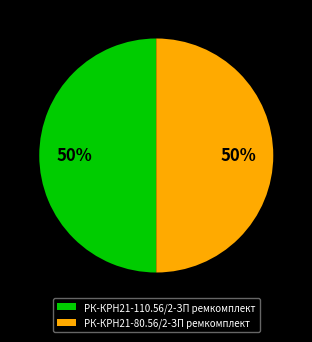

The РК-КРН21-110.56/2-ЗП ремкомплект slice represents 50% of the pie. True or false?

True